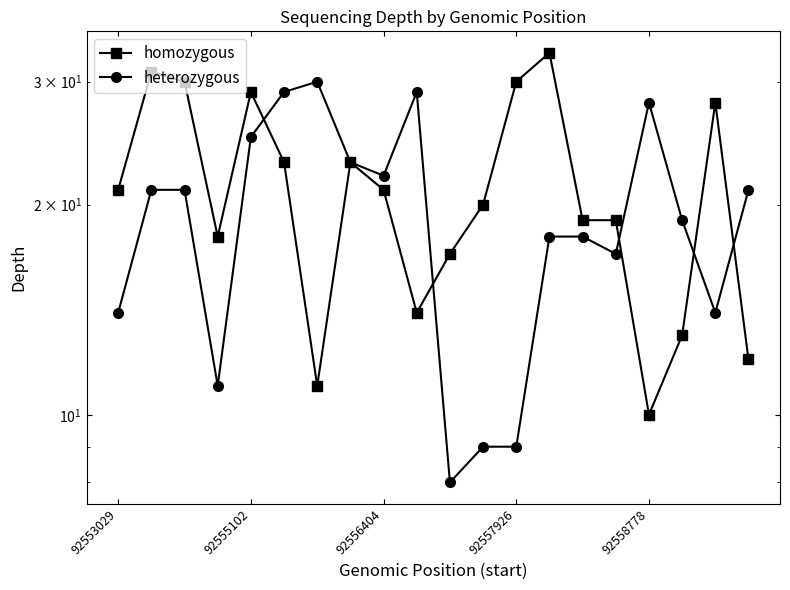

How many data points in homozygous are above 21?

8